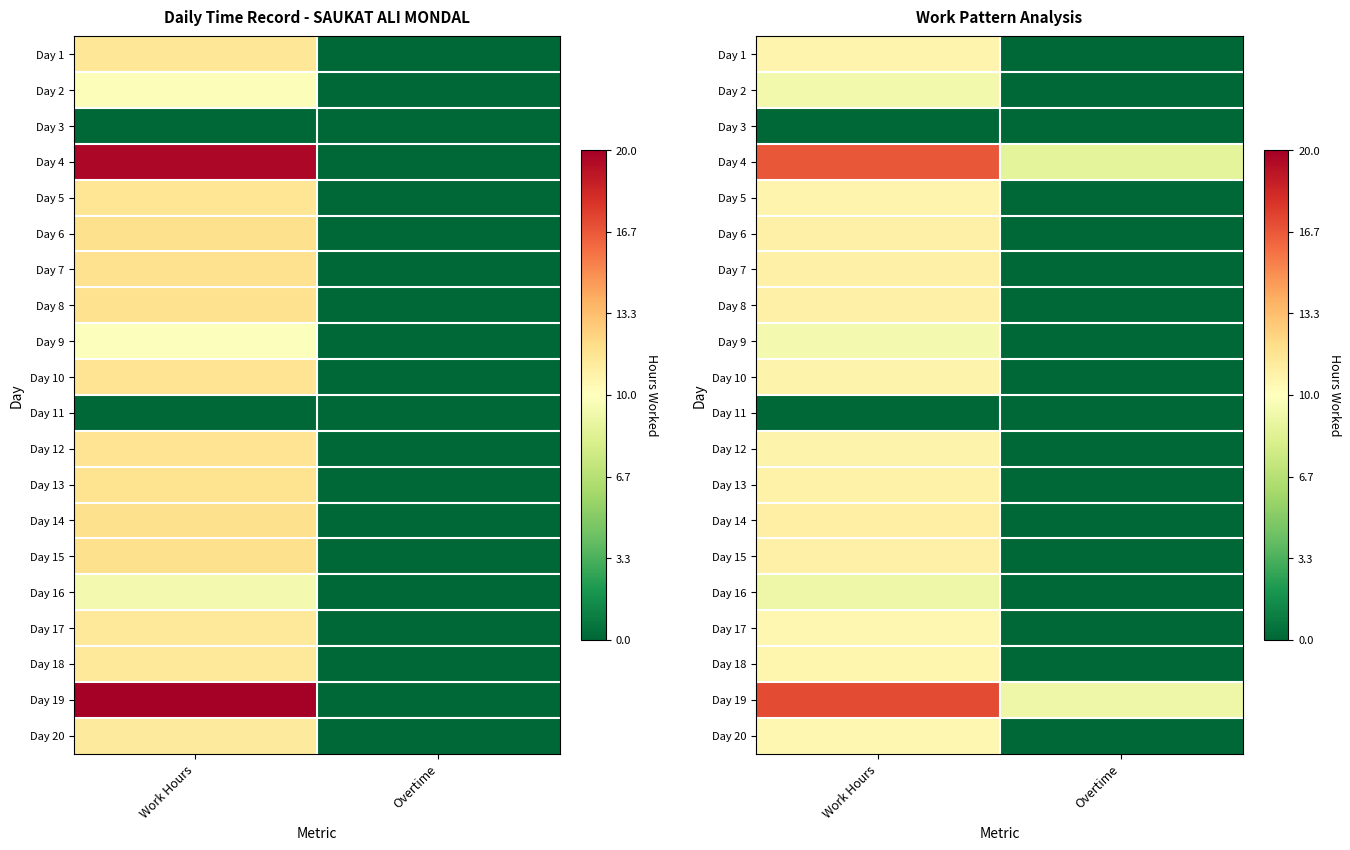

Rank the categories by Day 2 value from highest to lowest.

Work Hours, Overtime